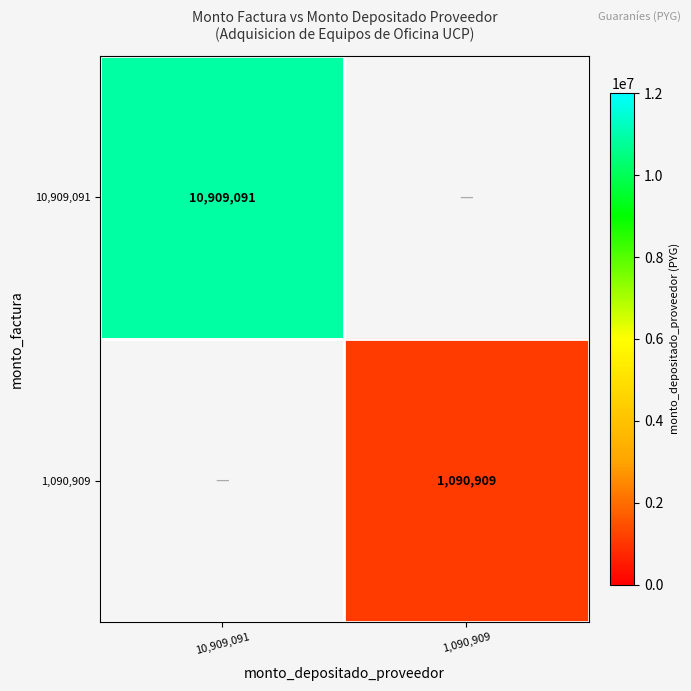

True or false: 1,090,909 has a value of 1090909 at 1,090,909.

True